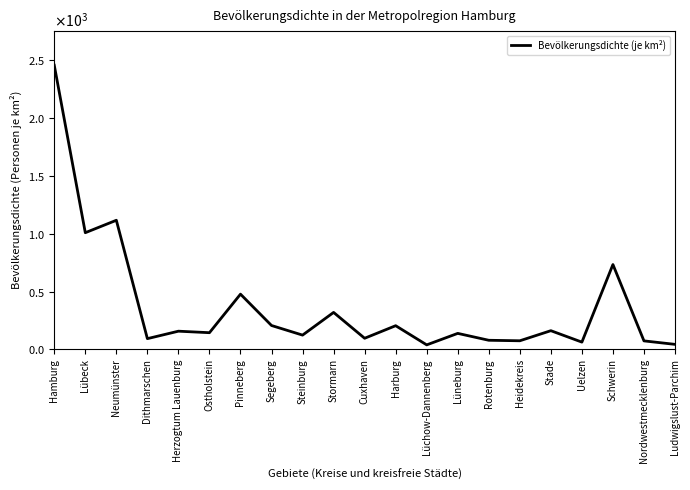

True or false: there are more than 1 points higher than both neighbors.

True